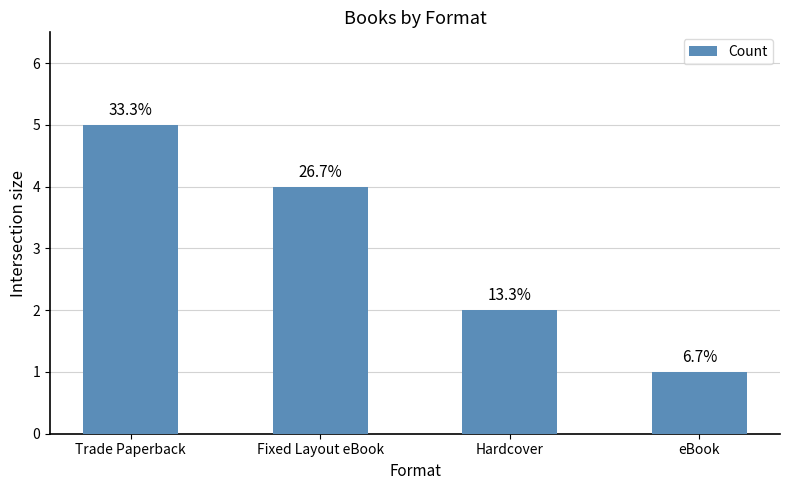

Are the bars grouped side by side (vs. stacked)?

No